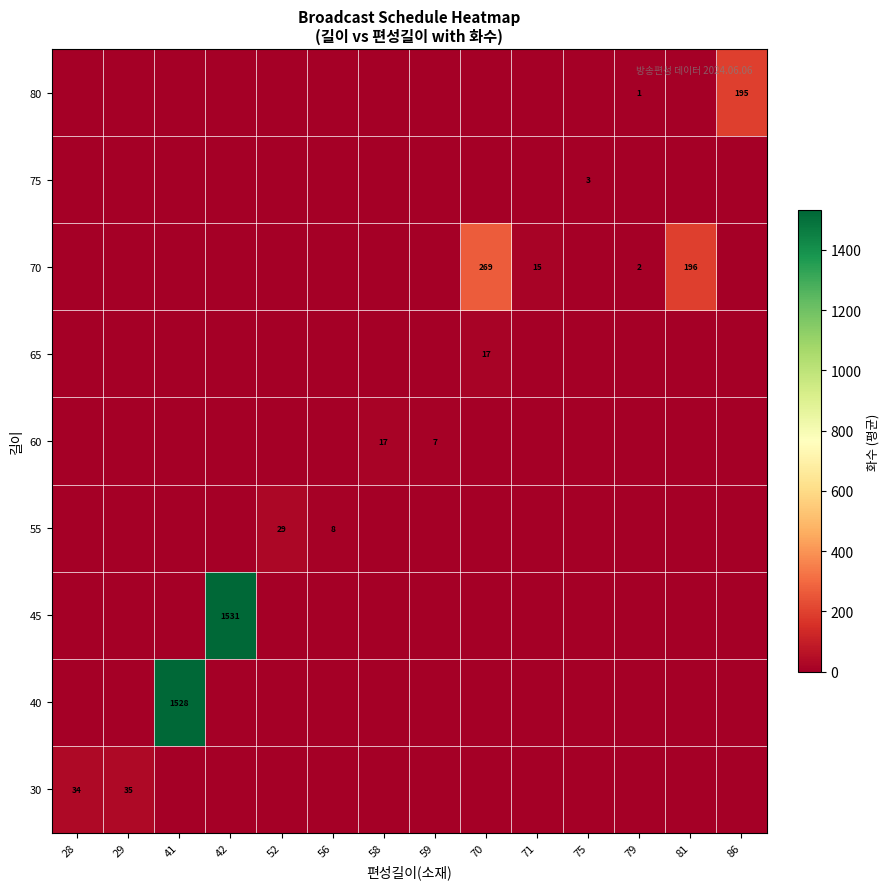

The value of row_8 at 29 is 86.7. True or false?

False